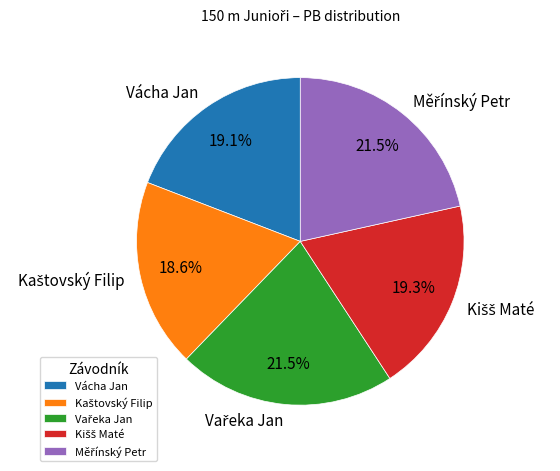

How many slices are in this pie chart?

5